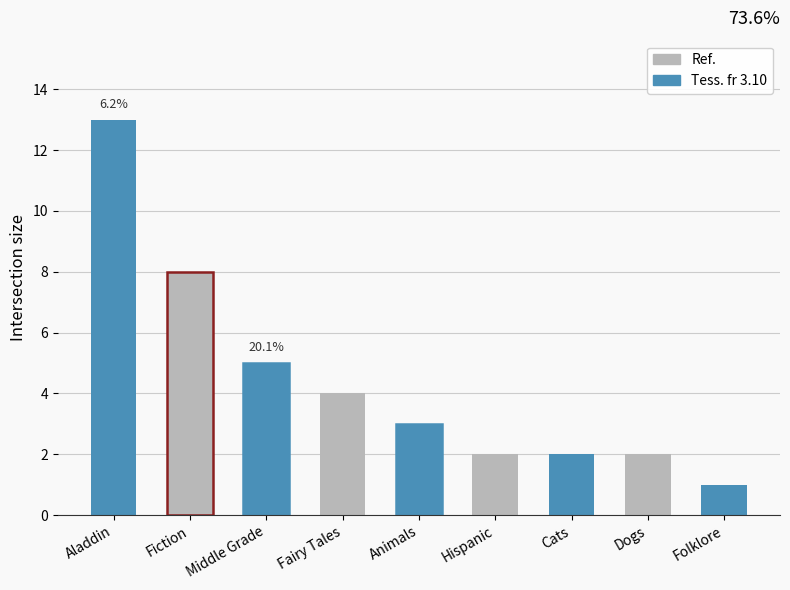

Is it true that the value at Fairy Tales is 4?

True